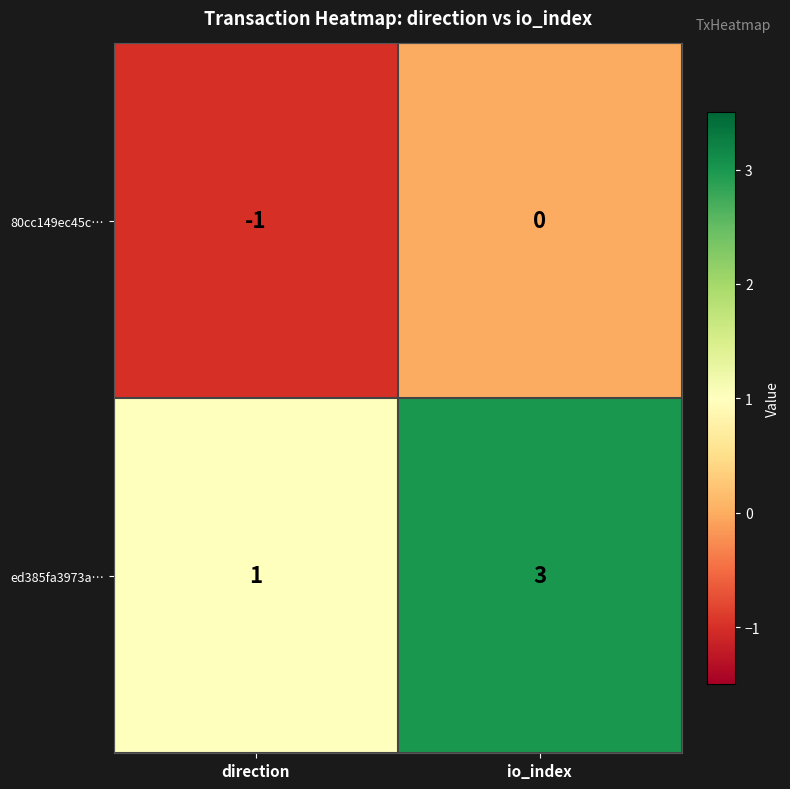

What is the greatest value displayed?

3